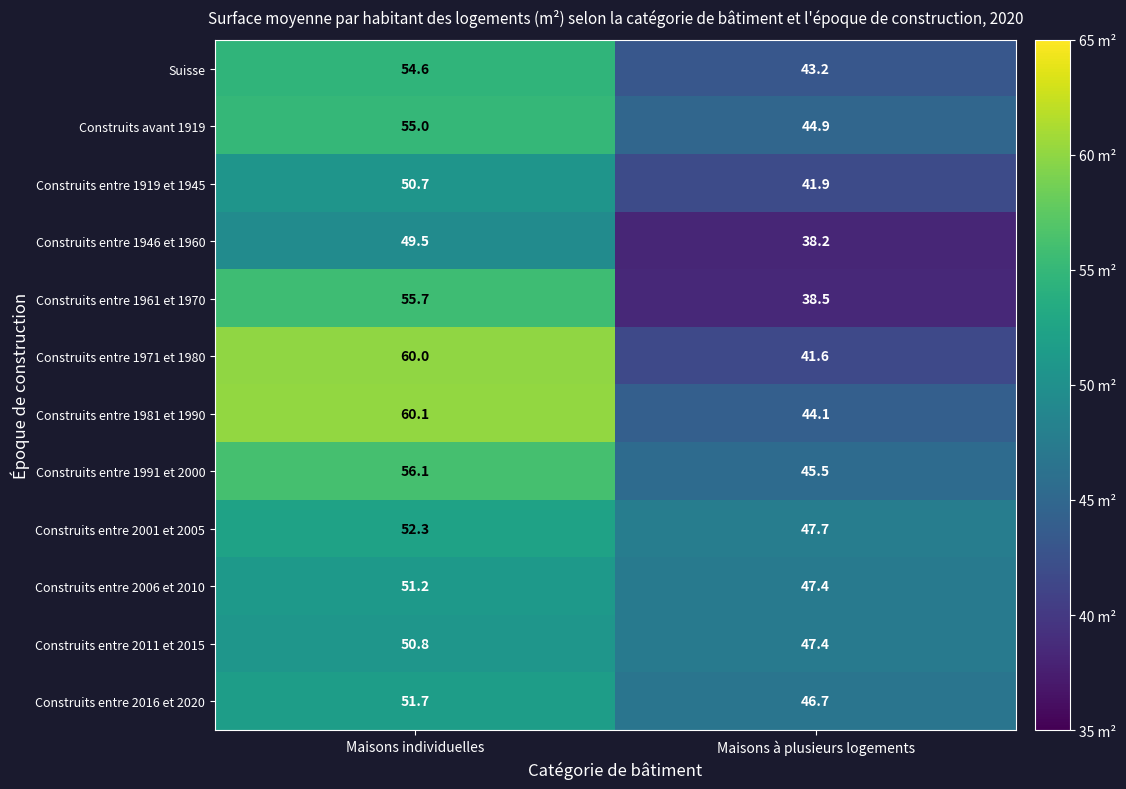

At which category does the chart reach its peak across all series?

Maisons individuelles